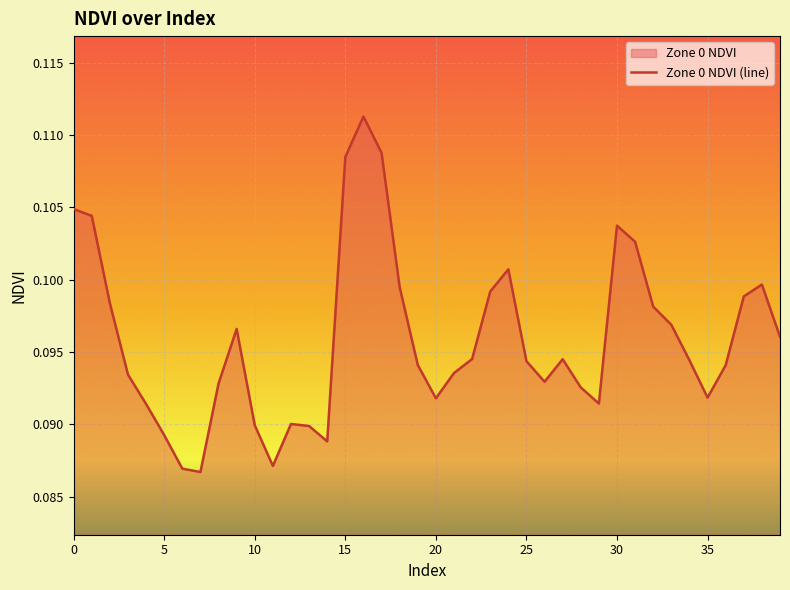

How many values are between 0 and 1?

40